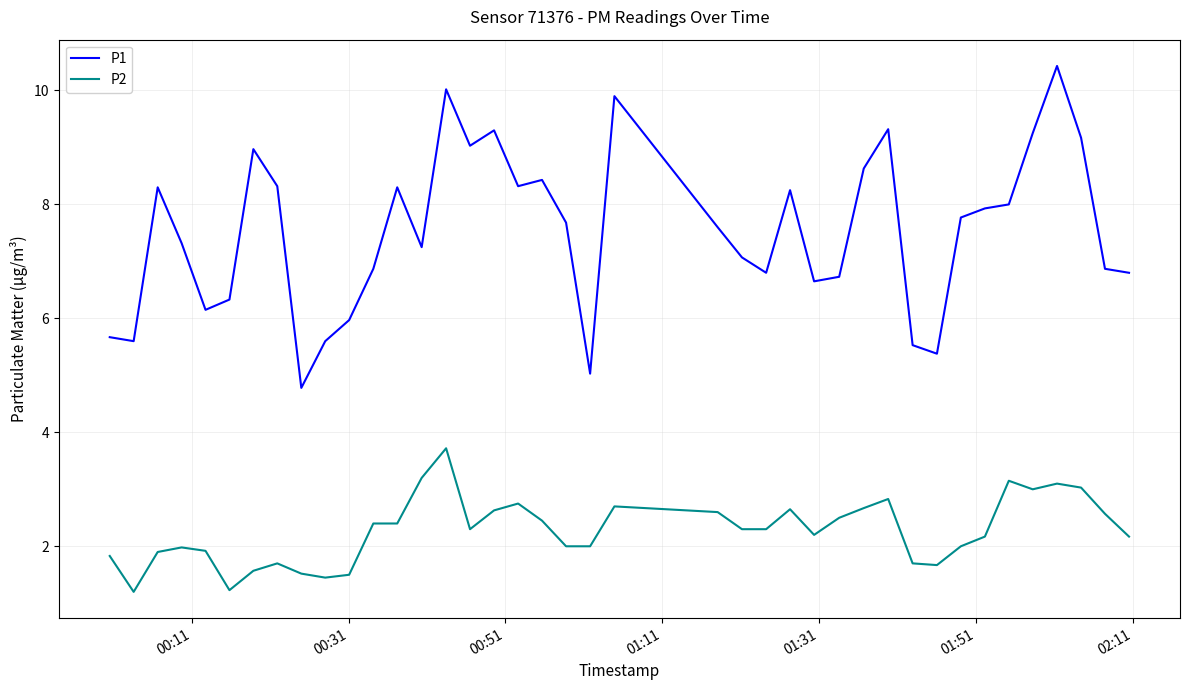

True or false: P1 and P2 intersect in this chart.

False